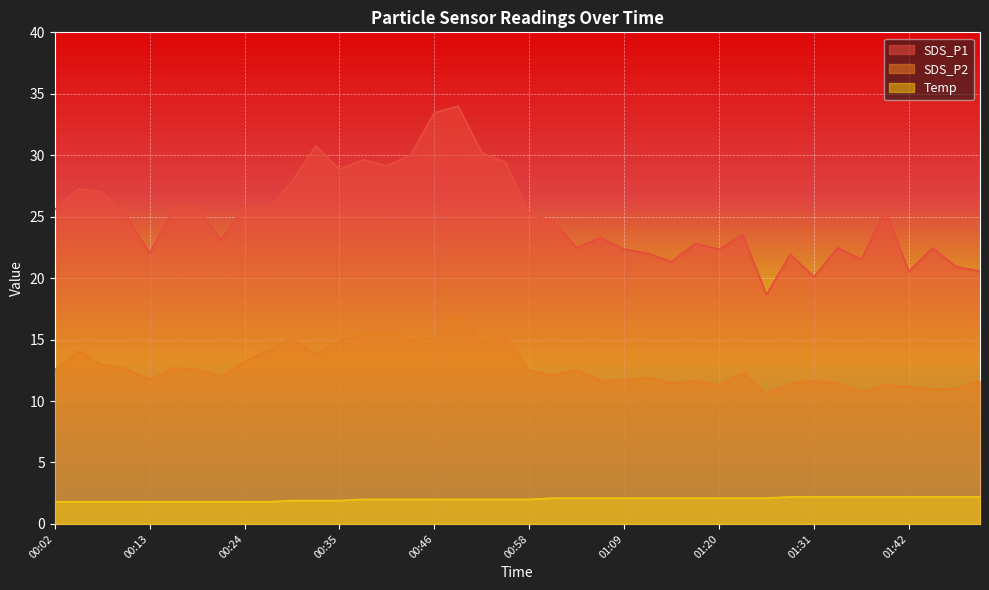

What is the maximum value for SDS_P1?

34.0